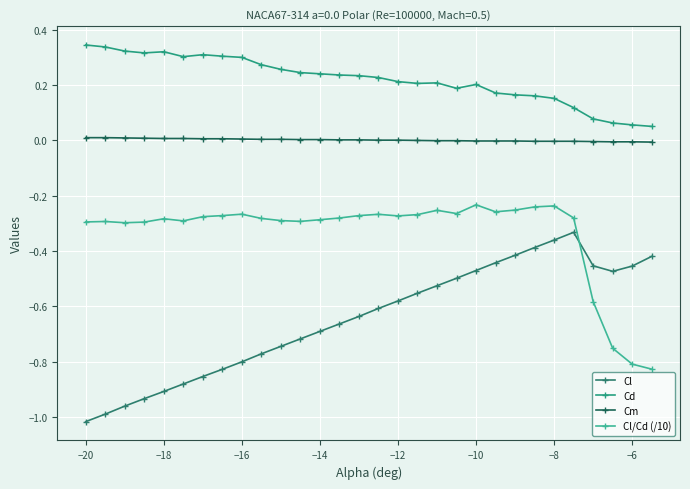

How many categories are shown in the chart?

30